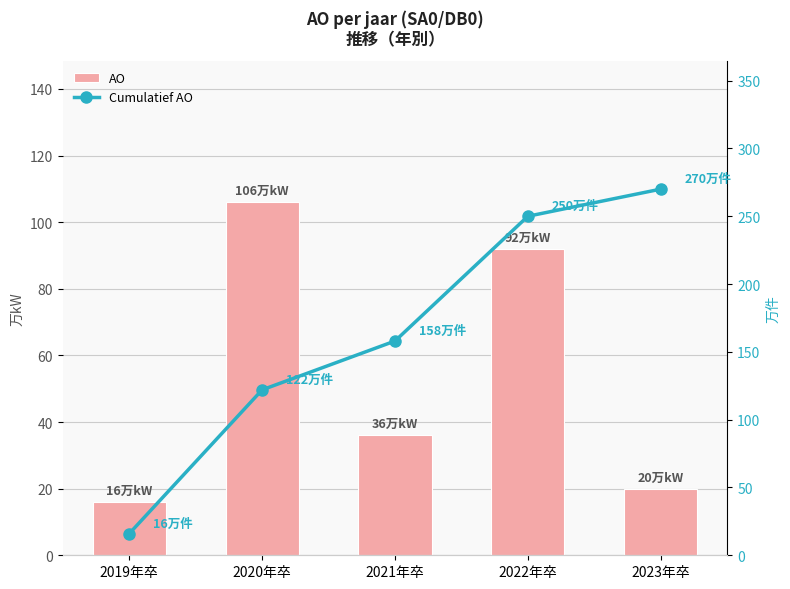

How many groups of bars are there?

5